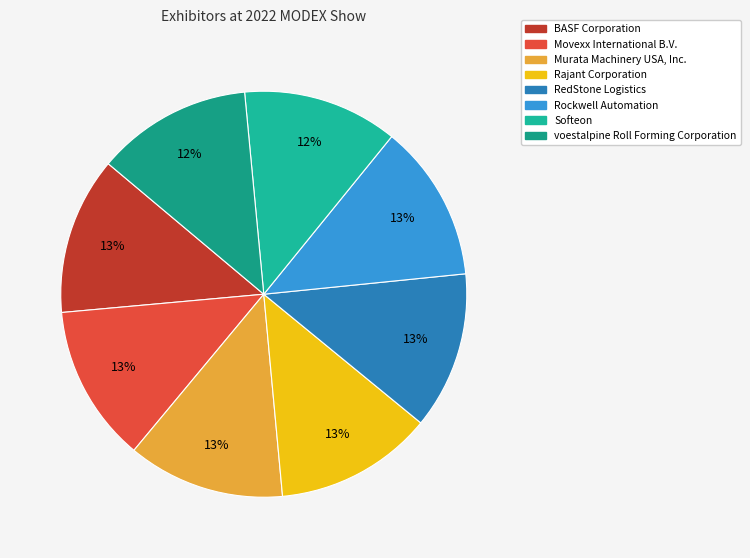

Rank the categories by value from lowest to highest.

Softeon, voestalpine Roll Forming Corporation, Murata Machinery USA, Inc., Movexx International B.V., RedStone Logistics, Rockwell Automation, BASF Corporation, Rajant Corporation